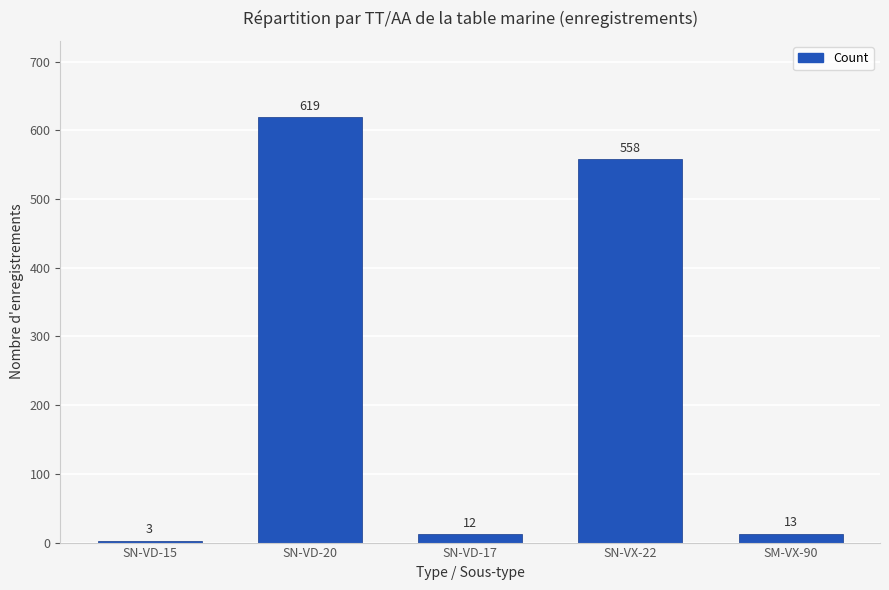

Does the chart contain any negative values?

No